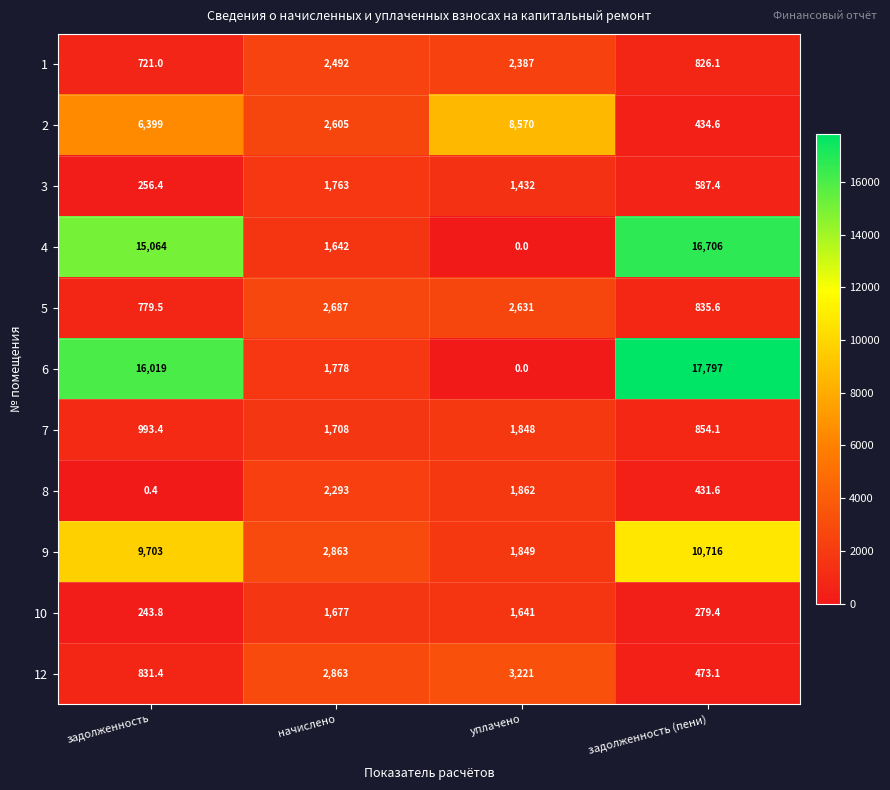

How many data points does each series have?

4